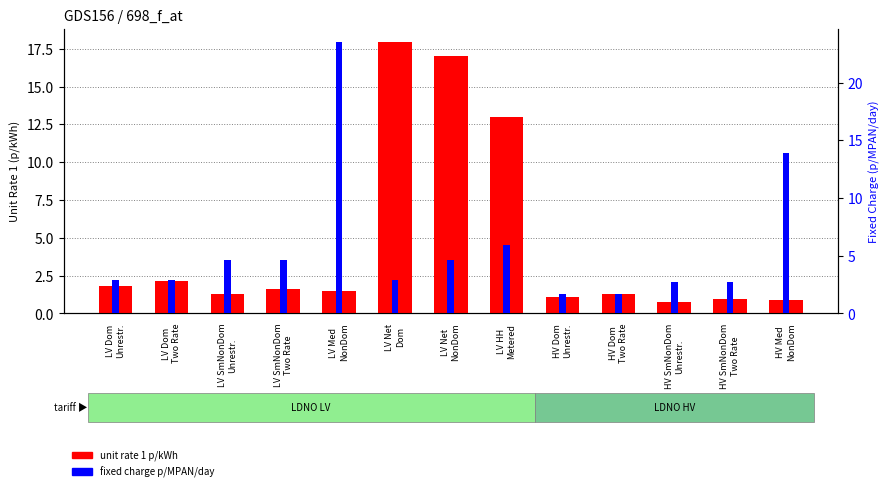

Are the bars grouped side by side (vs. stacked)?

Yes